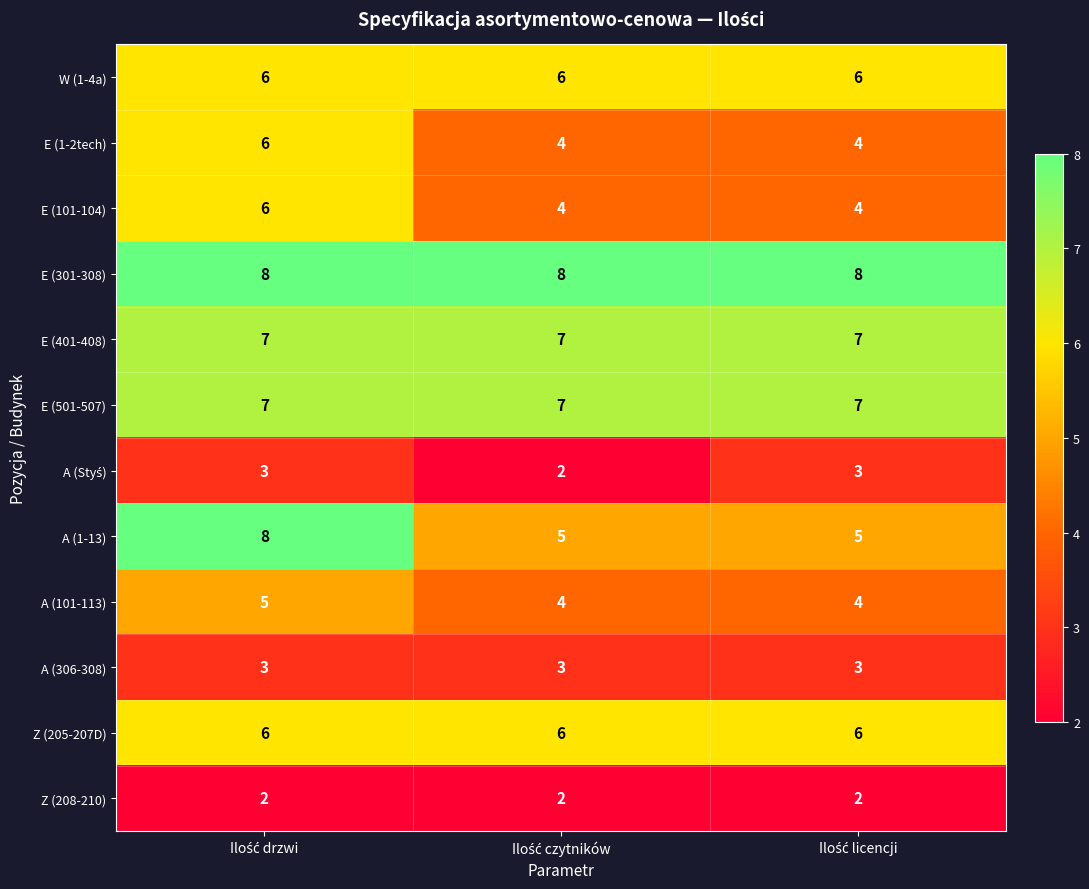

What is the maximum value shown in the chart?

8